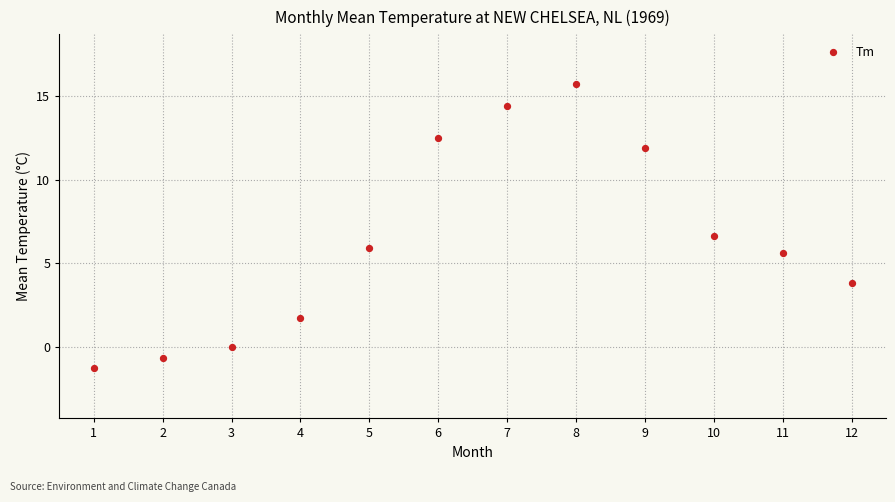

What Y value in the scatter plot is closest to 7?

6.6